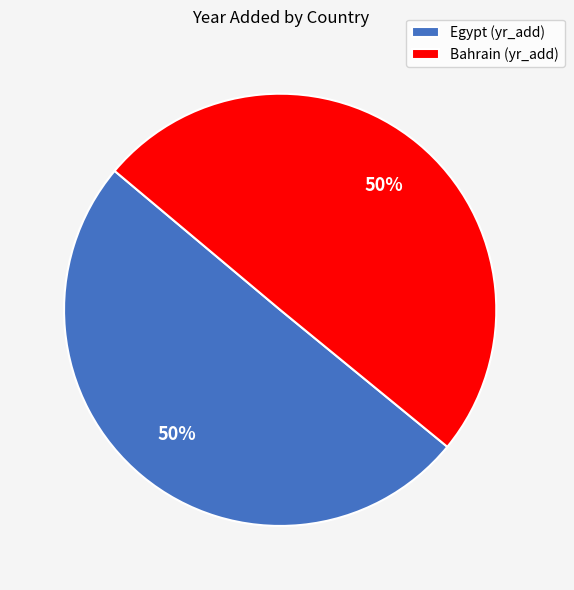

What percentage is the Egypt slice, to the nearest percent?

50%